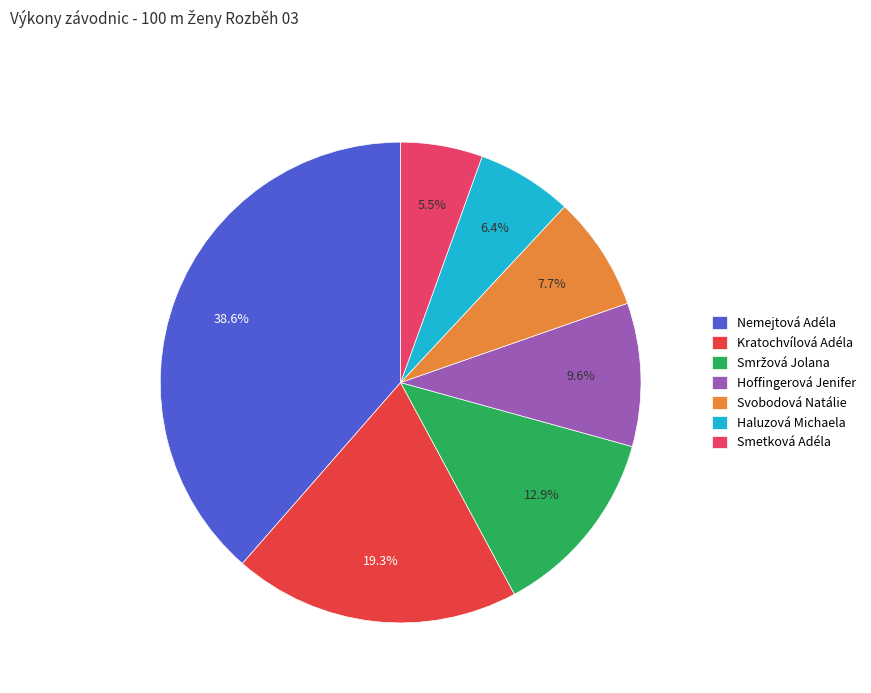

How many slices are in this pie chart?

7